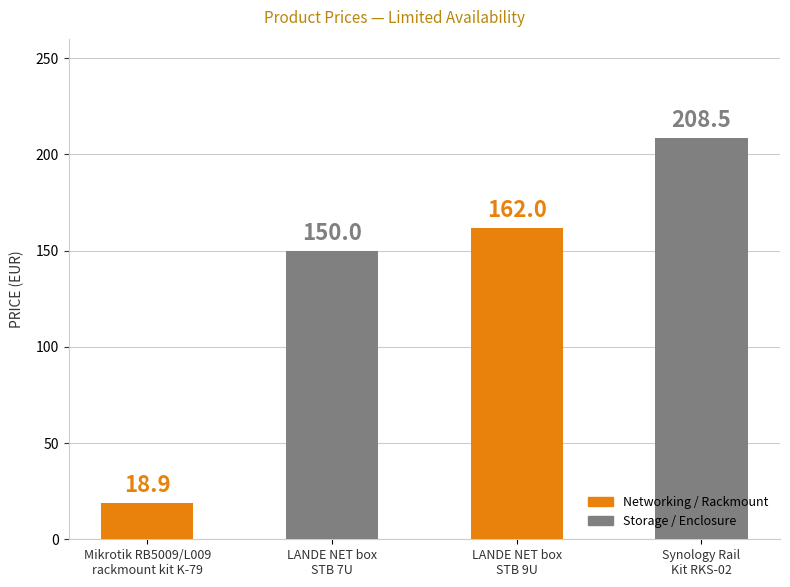

Is it true that the value at Mikrotik RB5009/L009
rackmount kit K-79 is 18.9?

True